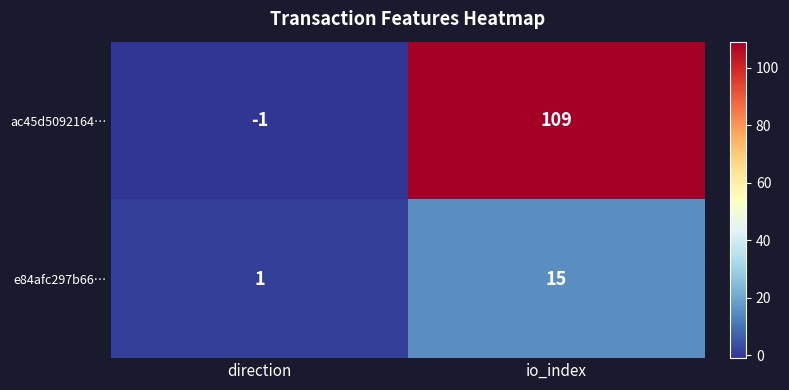

What is the sum of all e84afc297b66… values?

16